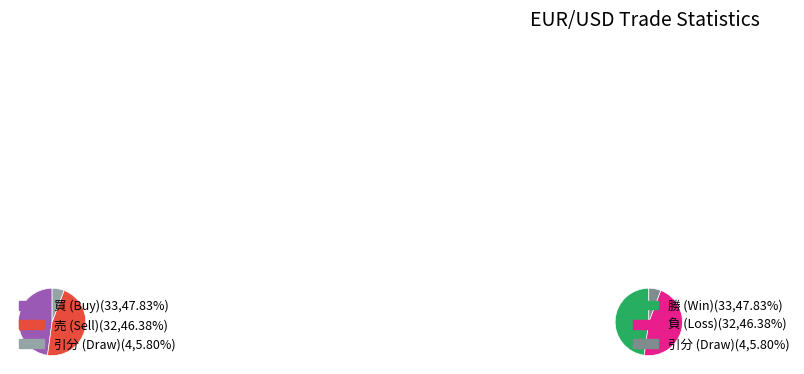

True or false: 買 accounts for 58% of the total.

False